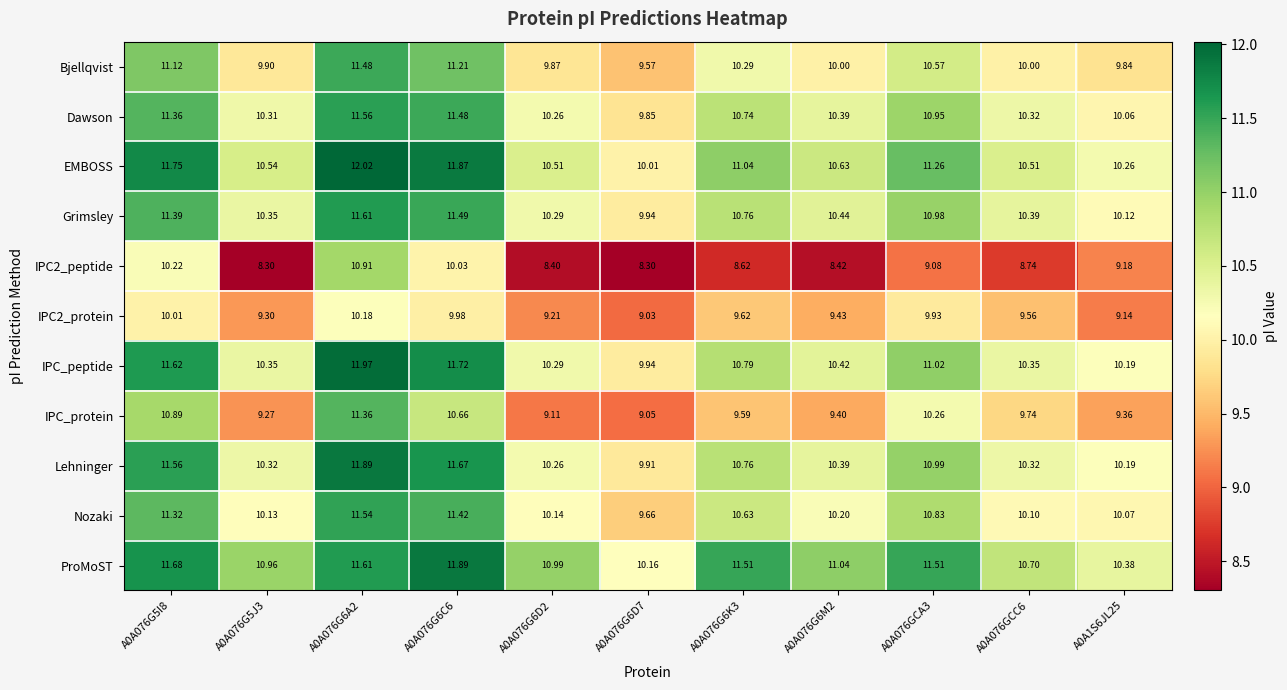

Between A0A076GCA3 and A0A1S6JL25, which series saw the biggest shift?

ProMoST